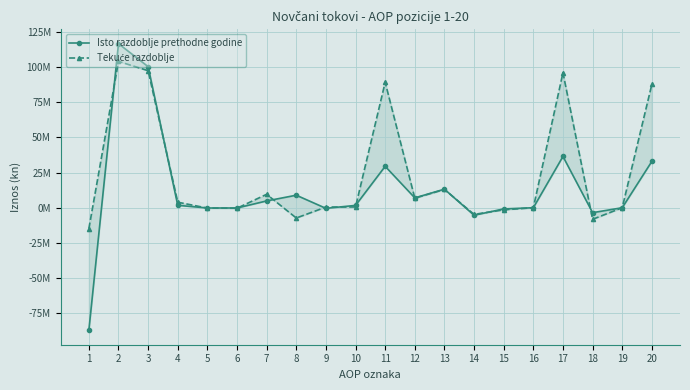

How many values in Isto razdoblje prethodne godine are above zero?

11